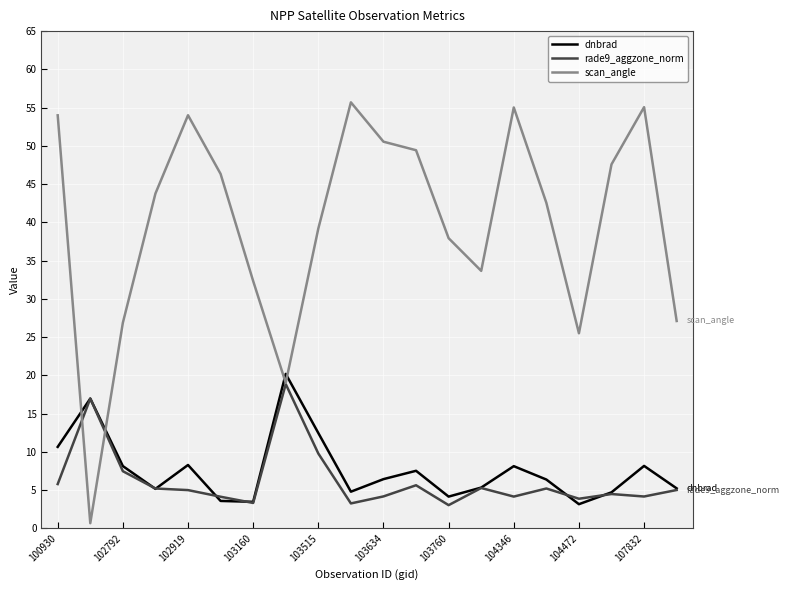

In rade9_aggzone_norm, how many points are higher than both neighbors (excluding endpoints)?

6